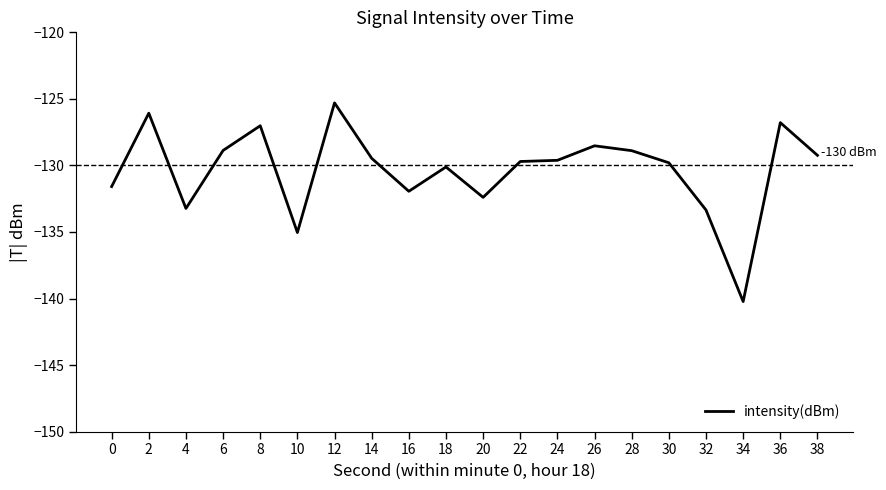

What is the change in value from 20 to 26?

+3.9